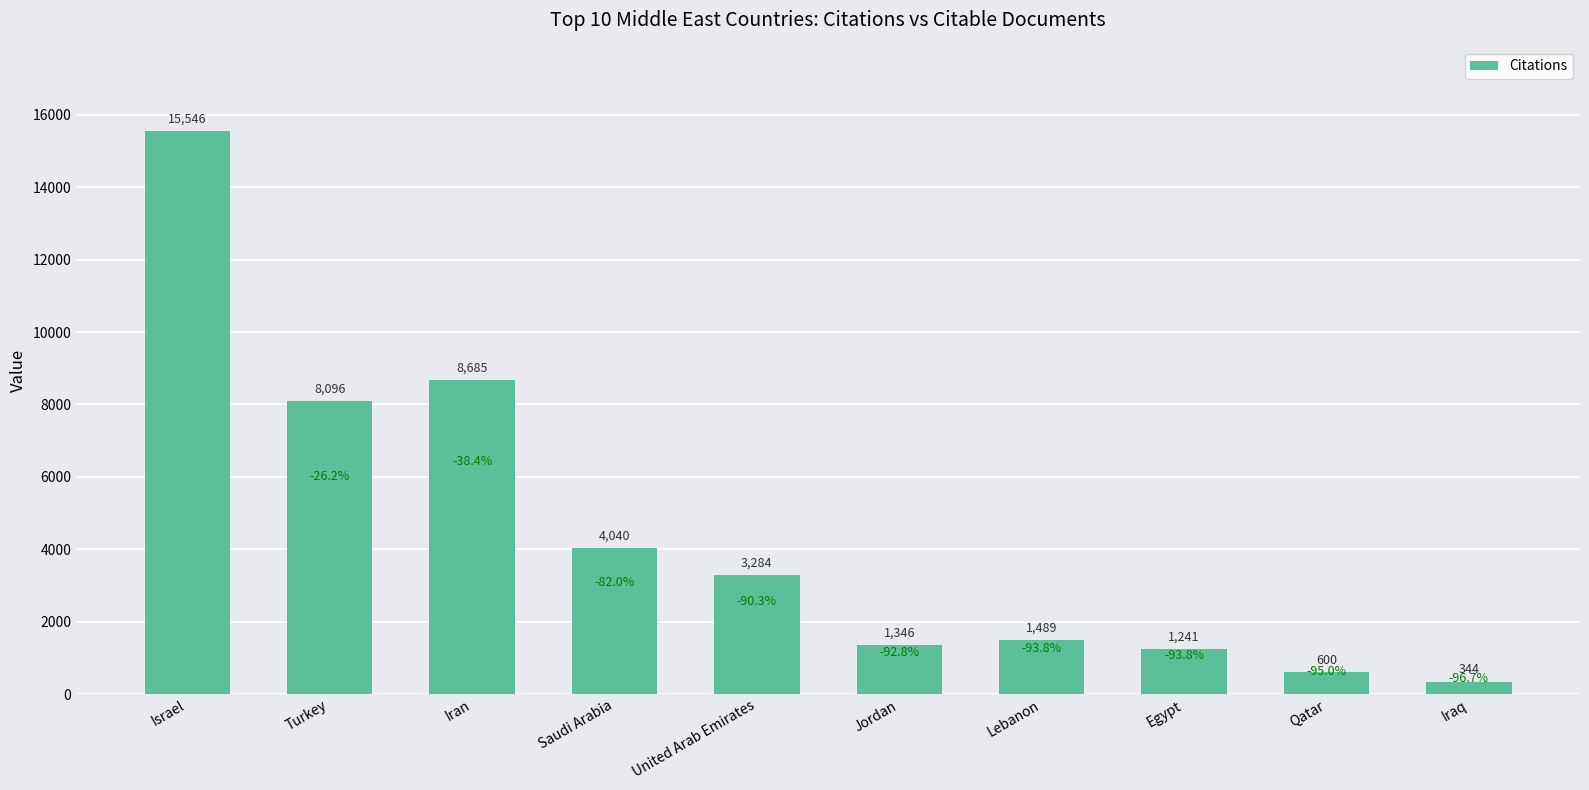

Reading right to left, transcribe all the data shown in this chart.

Iraq=344	Qatar=600	Egypt=1241	Lebanon=1489	Jordan=1346	United Arab Emirates=3284	Saudi Arabia=4040	Iran=8685	Turkey=8096	Israel=15546